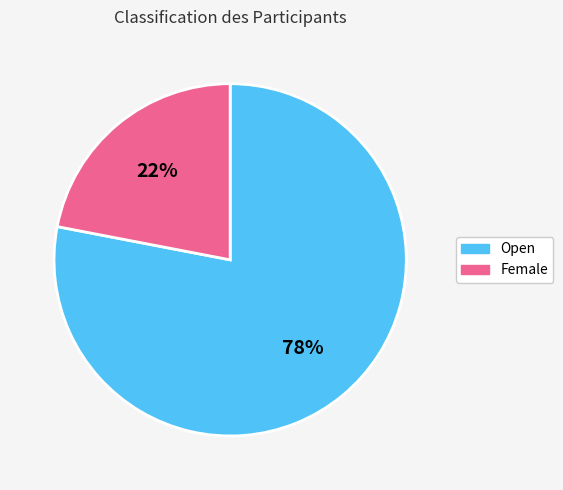

Which slice represents more than half of the pie?

Open